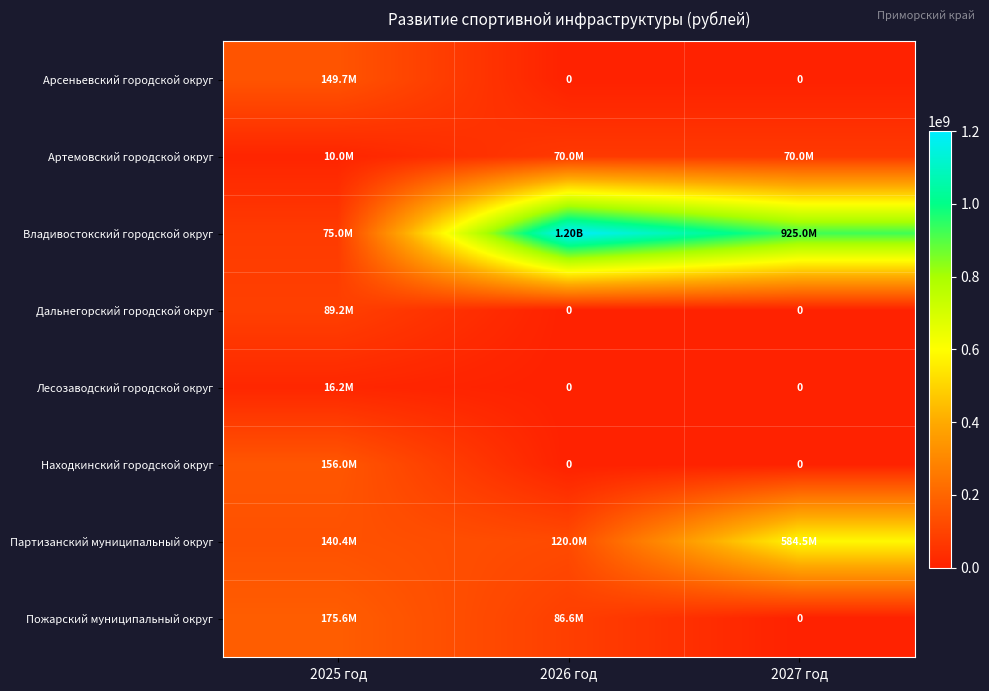

The Артемовский городской округ series shows 70000000.0 at 2027 год. True or false?

True